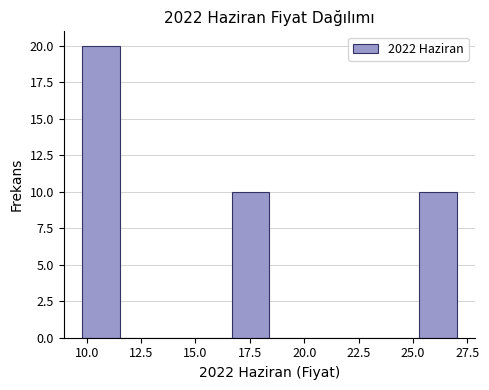

Read against the x-axis, roughly where is the centre of the tallest bar?

10.5